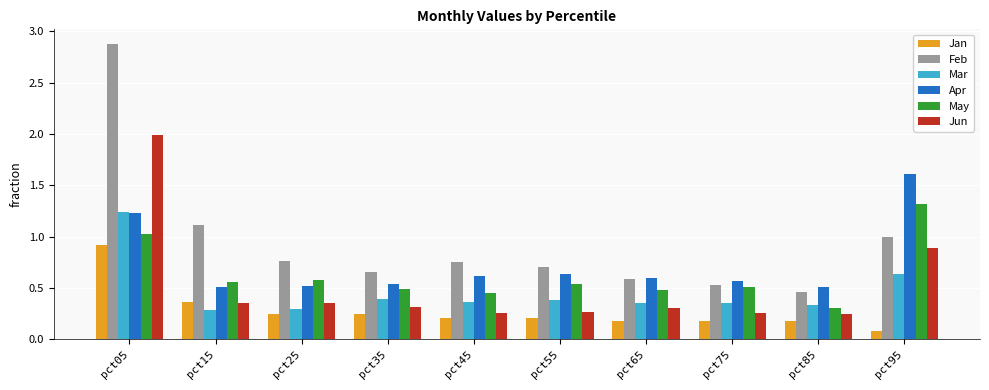

At which label does May reach its peak?

pct95